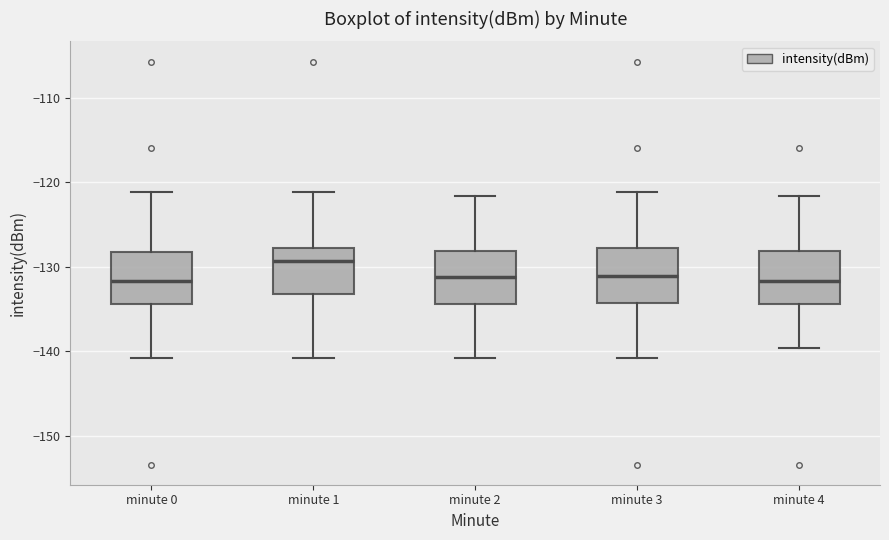

Which box has the highest median line?

minute 1